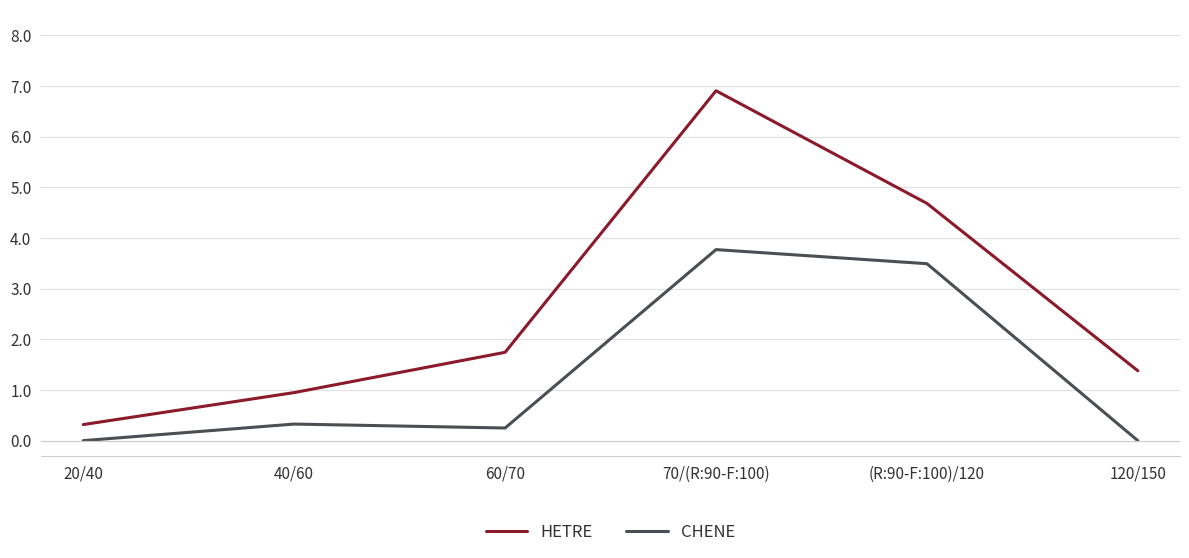

Does the chart display data point markers on the line(s)?

No